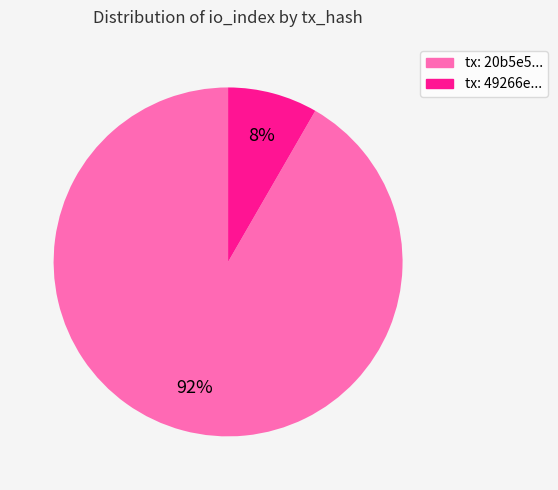

To the nearest percent, what is the average slice percentage?

50%